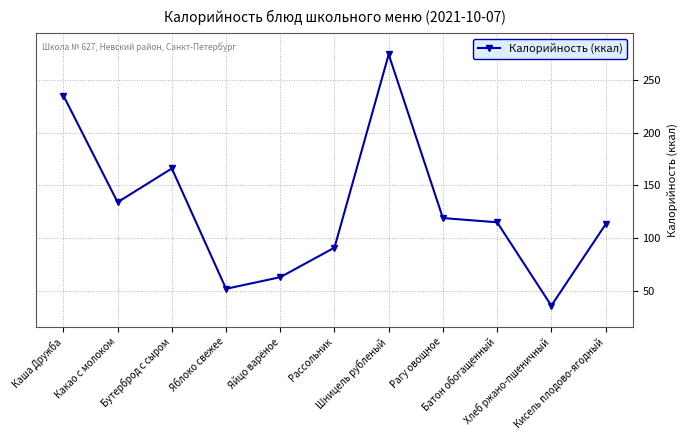

What is the average value?

127